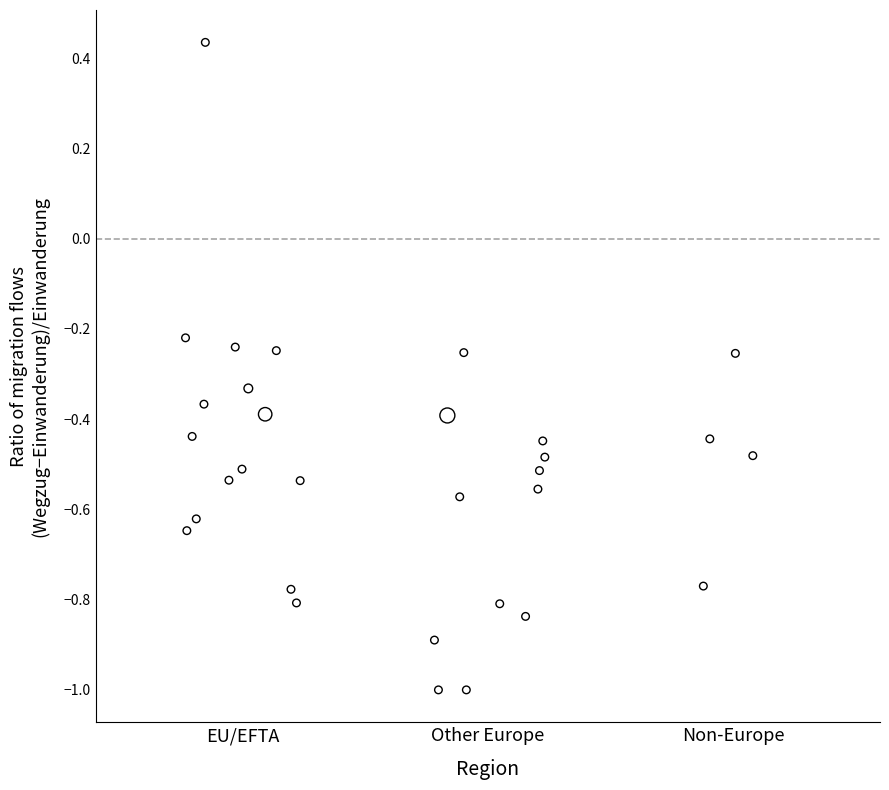

What is the range of X values (max minus min)?

2.3